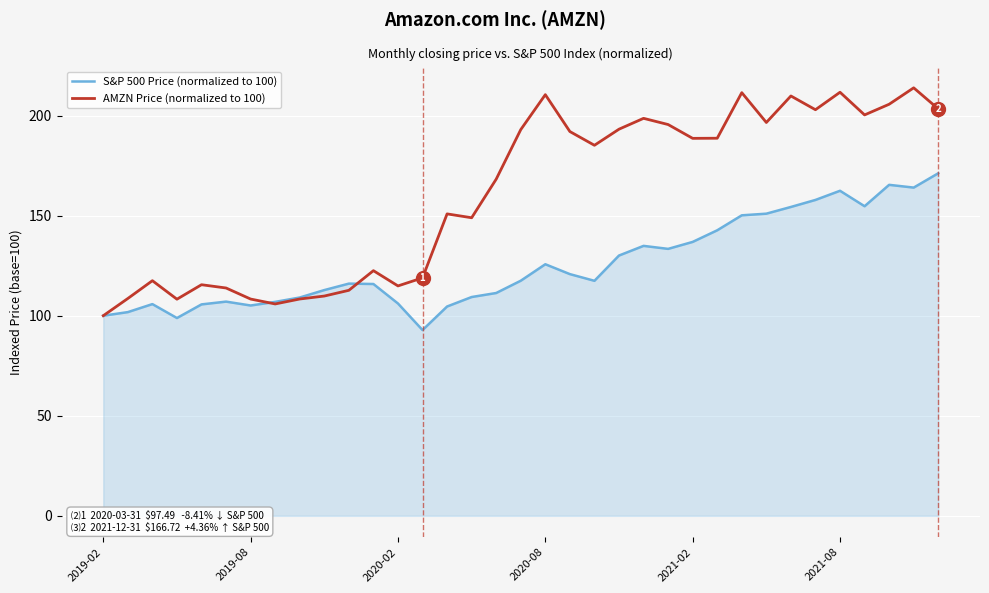

Which series has the largest total across all categories?

AMZN Price (normalized to 100)